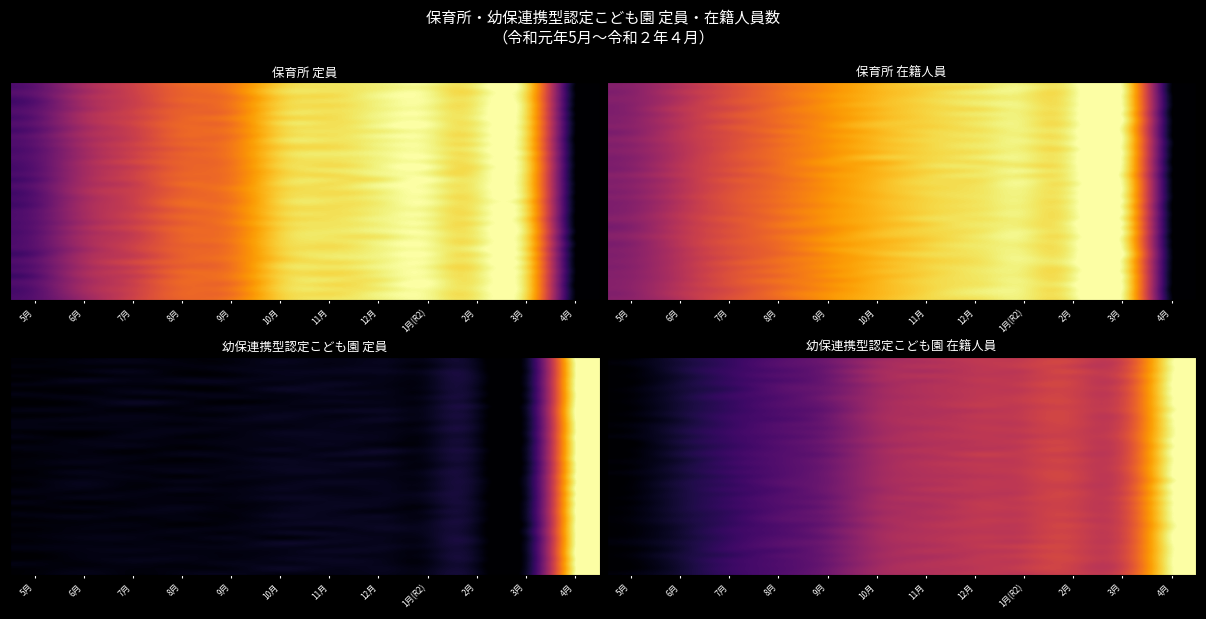

Between 8月 and 11月, which series saw the biggest shift?

在籍人員